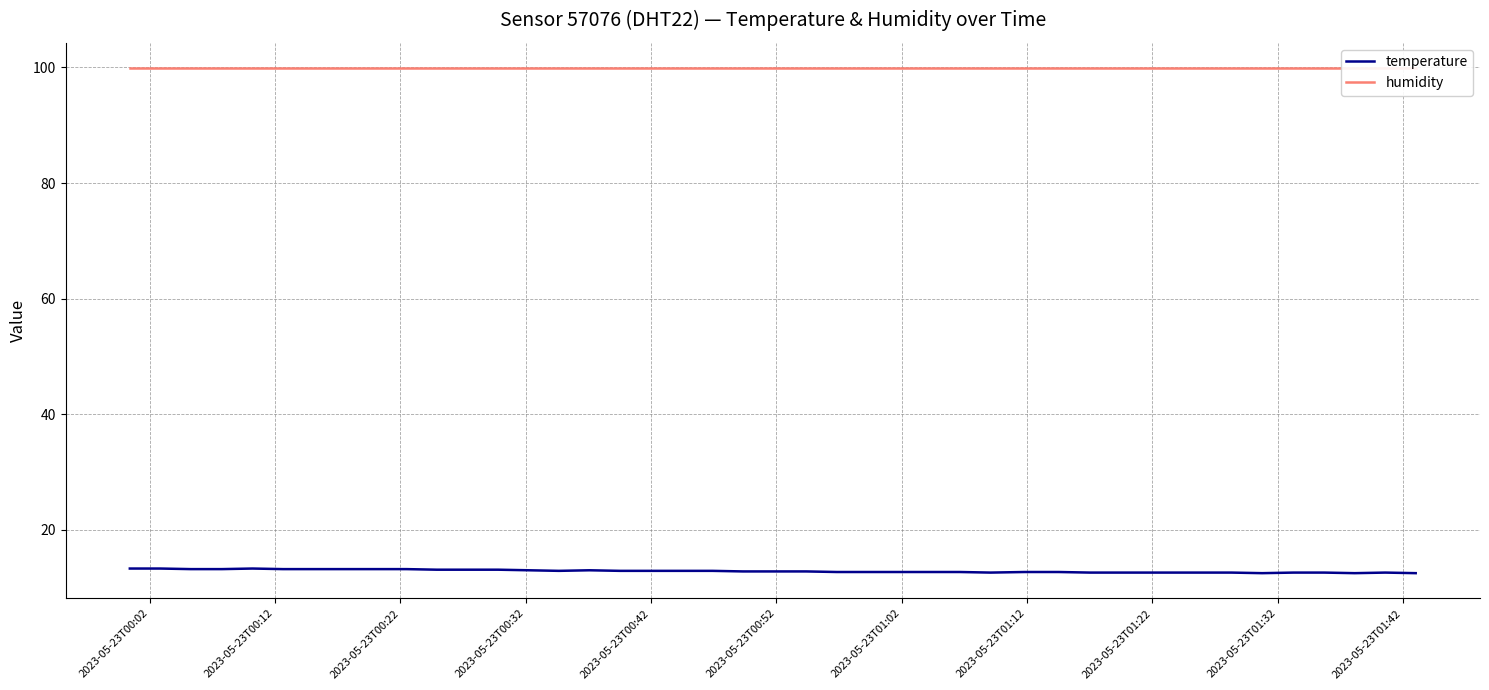

What is the highest value of the temperature series?

13.3